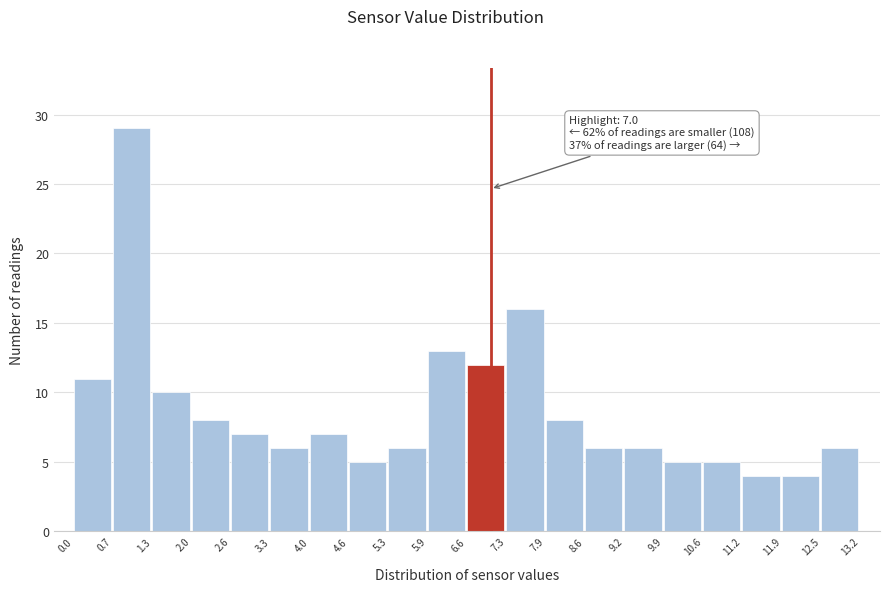

Which range on the x-axis has the tallest bar?

0.7 to 1.3